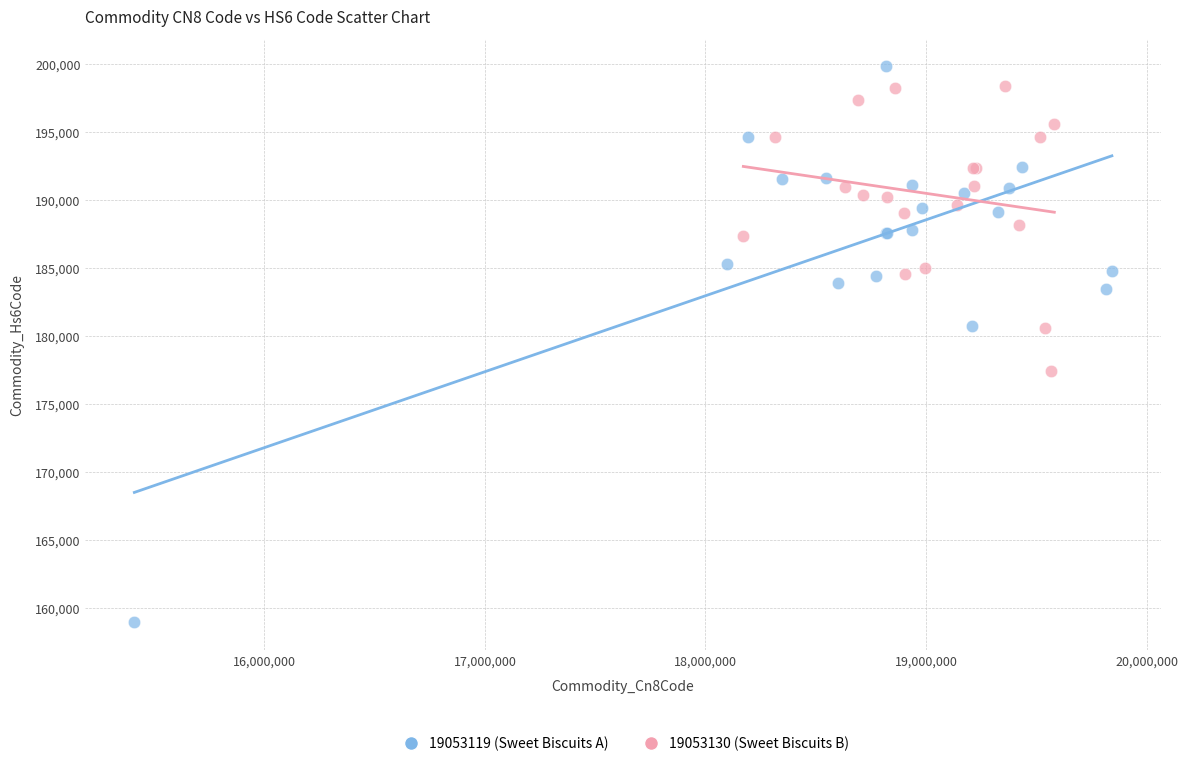

What are all the series names shown in the legend?

19053119 (Sweet Biscuits A), 19053130 (Sweet Biscuits B)